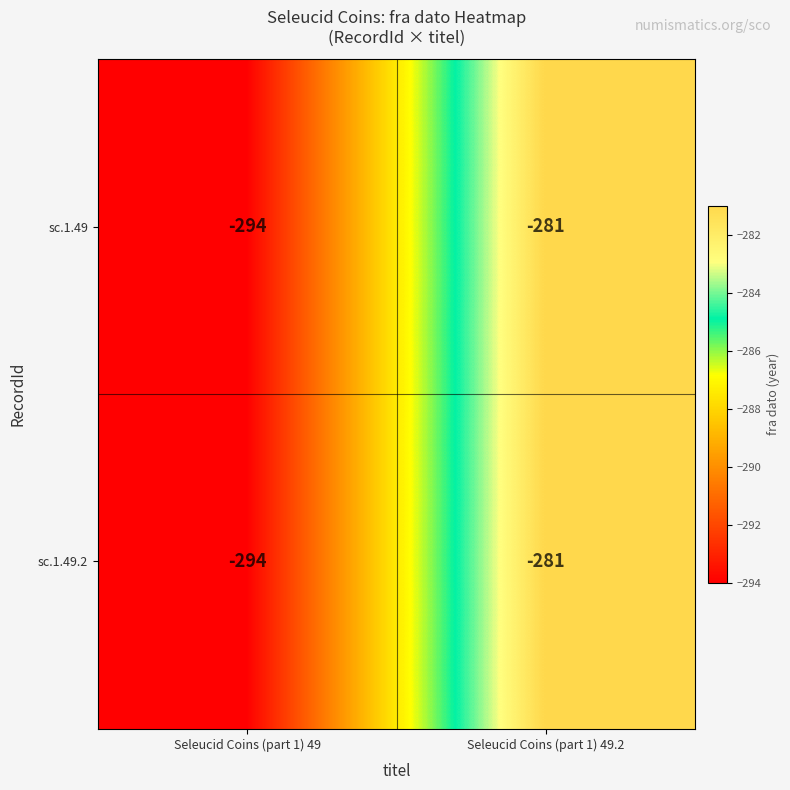

What is the total value across all series at Seleucid Coins (part 1) 49?

-588